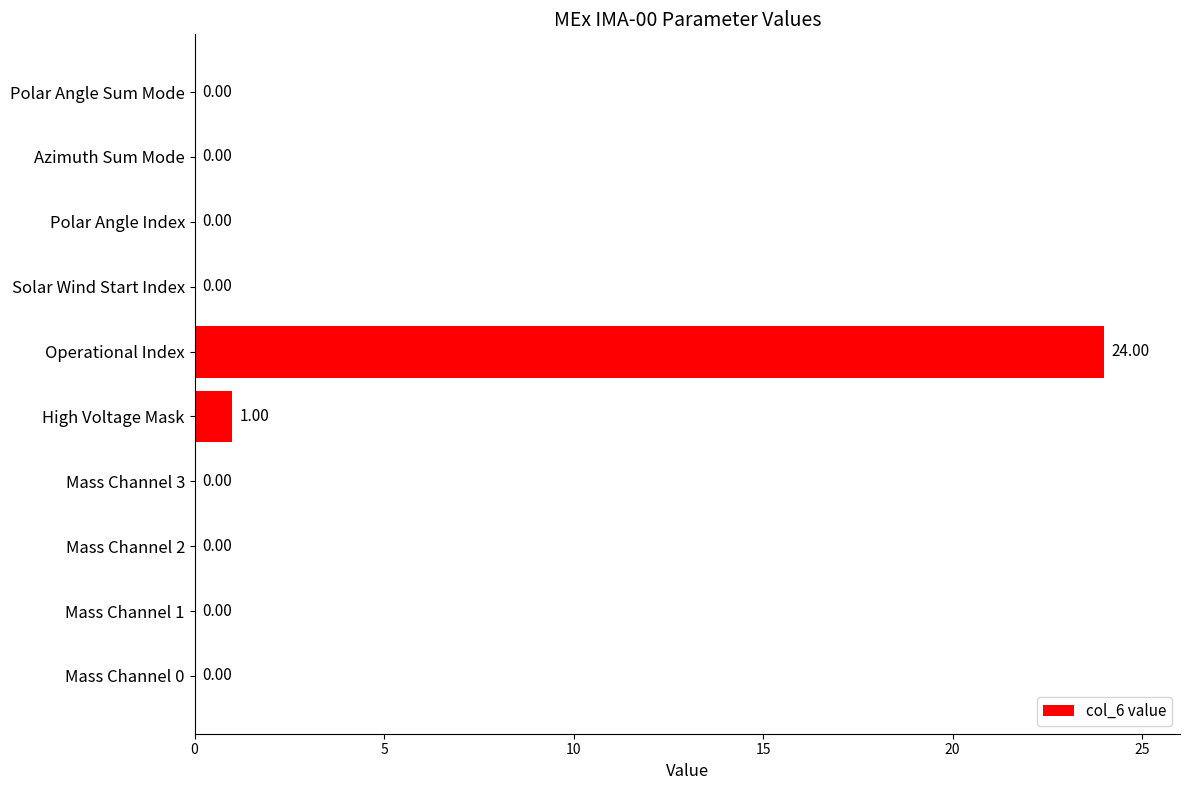

At which category does the chart reach its peak across all series?

Operational Index